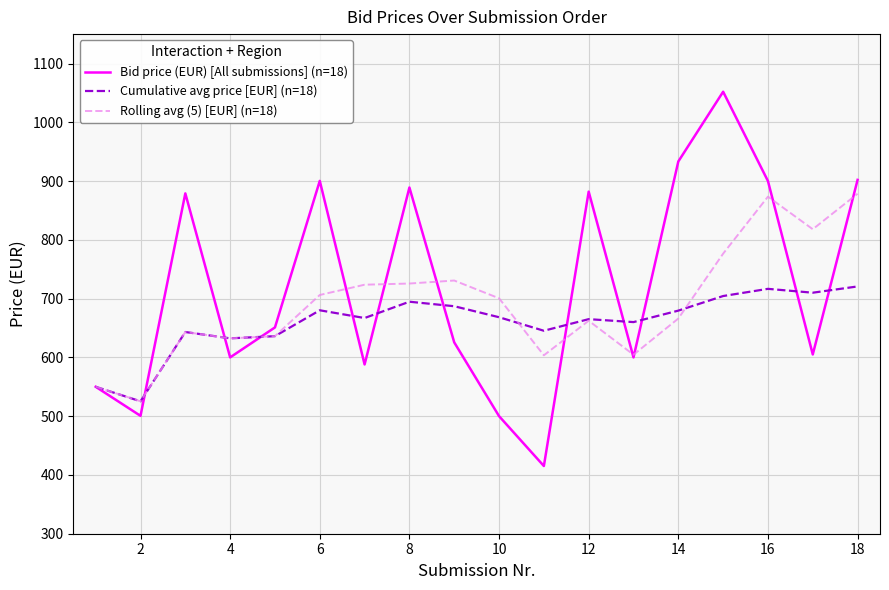

List the series in order of their overall mean, lowest first.

Cumulative avg price [EUR] (n=18), Rolling avg (5) [EUR] (n=18), Bid price (EUR) [All submissions] (n=18)